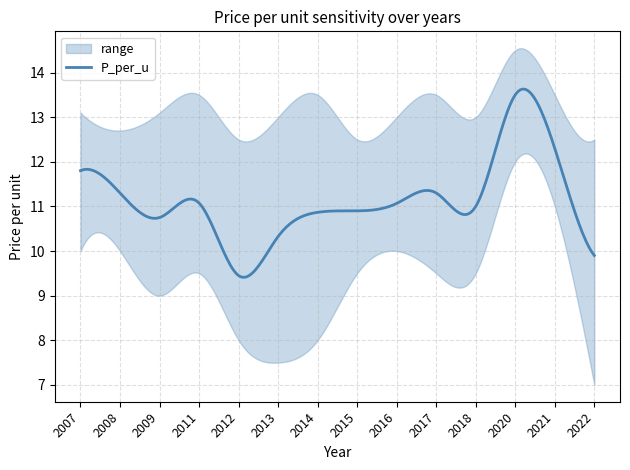

Reading left to right, transcribe all the data shown in this chart.

P_per_u: 2007=11.8	2008=11.3	2009=10.8	2011=11.1	2012=9.4	2013=10.3	2014=10.9	2015=10.9	2016=11.1	2017=11.3	2018=11.0	2020=13.5	2021=12.3	2022=9.9
upper: 2007=13.1	2008=12.7	2009=13.1	2011=13.5	2012=12.5	2013=13.0	2014=13.5	2015=12.5	2016=13.0	2017=13.5	2018=13.0	2020=14.5	2021=13.5	2022=12.5
lower: 2007=10.0	2008=10.0	2009=9.0	2011=9.5	2012=8.0	2013=7.5	2014=8.0	2015=9.5	2016=10.0	2017=9.5	2018=9.5	2020=12.0	2021=11.0	2022=7.0